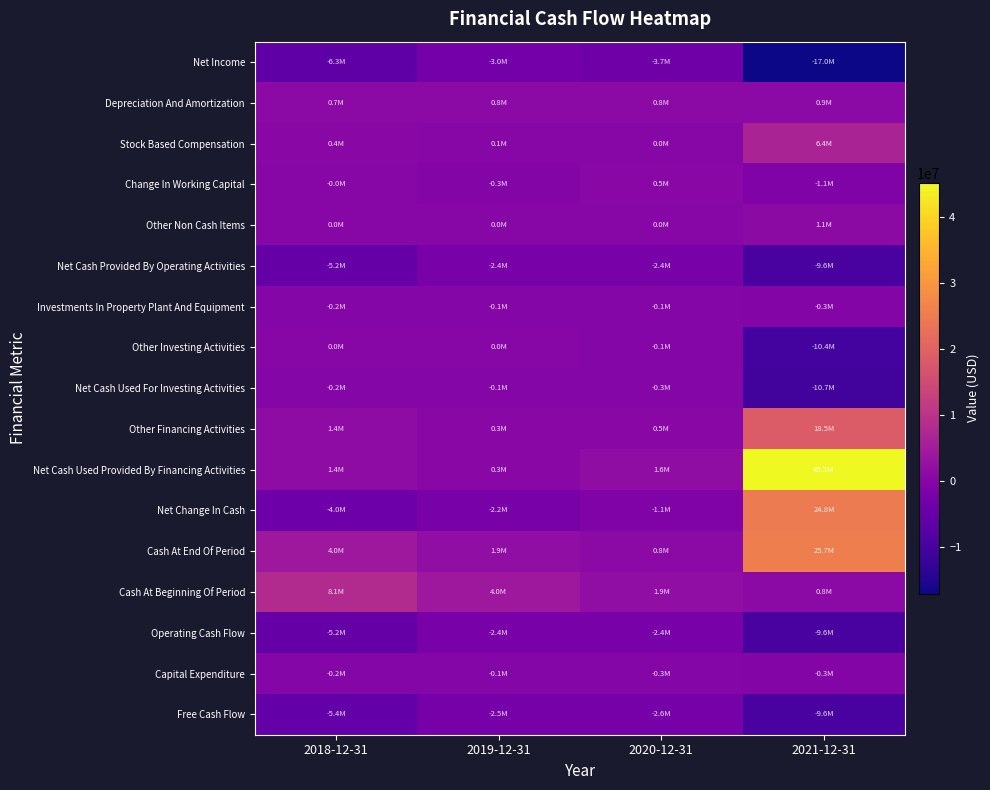

How many data points does each series have?

4